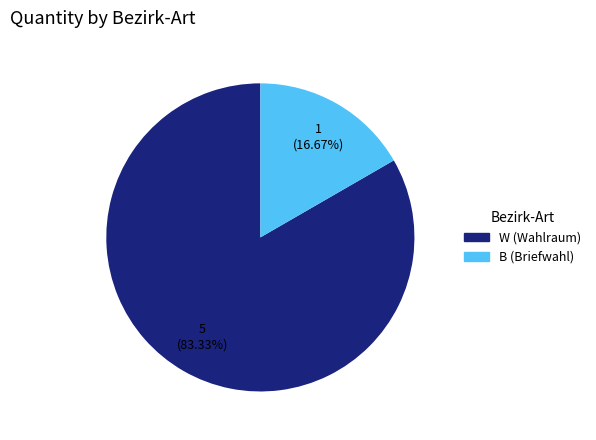

Which category has the biggest portion of the pie?

W (Wahlraum)